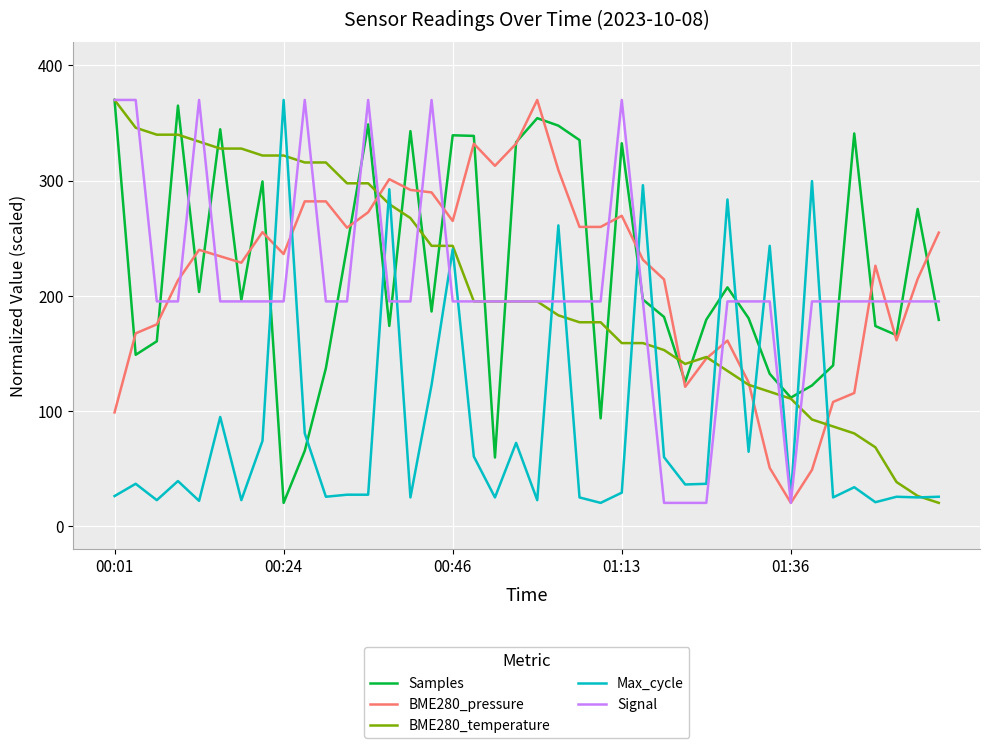

Count the number of data series in this chart.

5